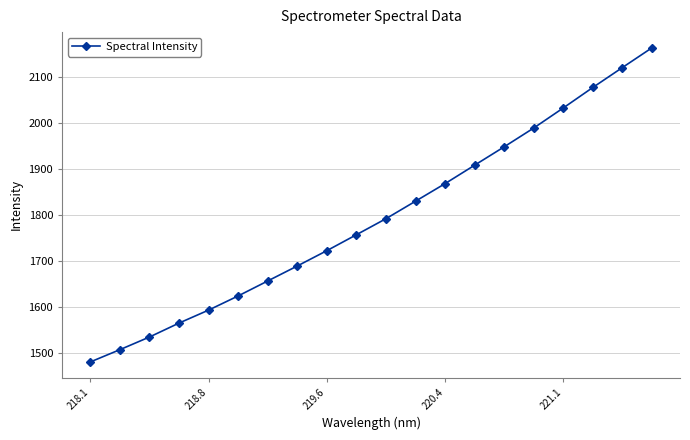

Does the chart display data point markers on the line(s)?

Yes